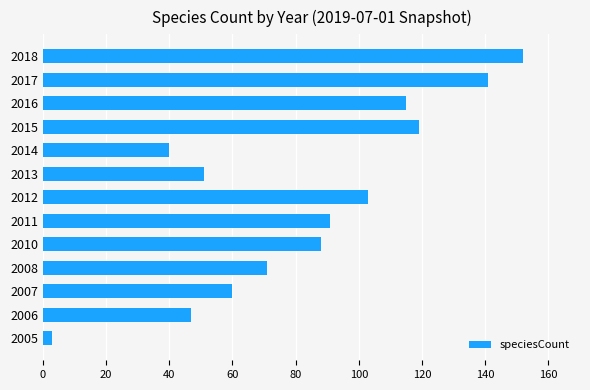

What is the ratio of the value at 2013 to the value at 2014?

1.3